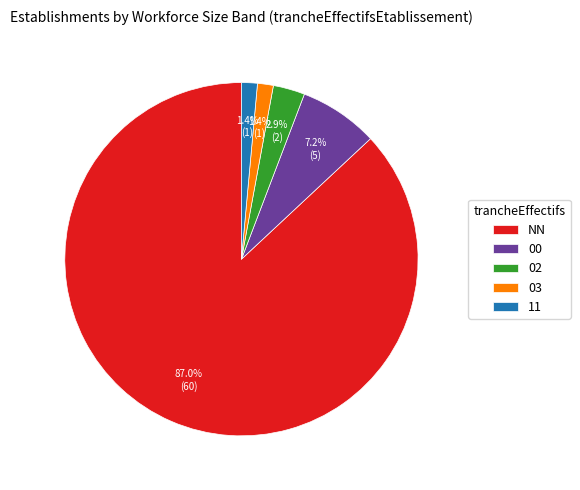

True or false: 11 accounts for 15% of the total.

False